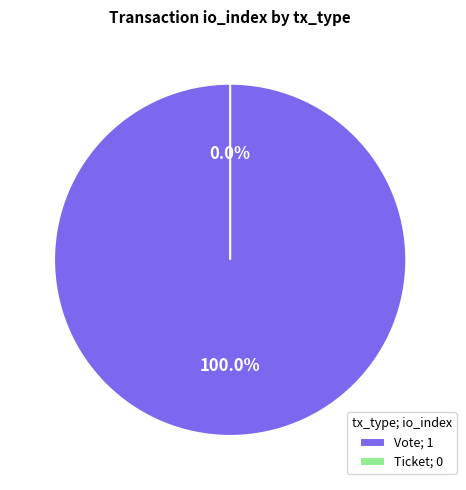

What portion of the pie excludes Ticket?

100.0%